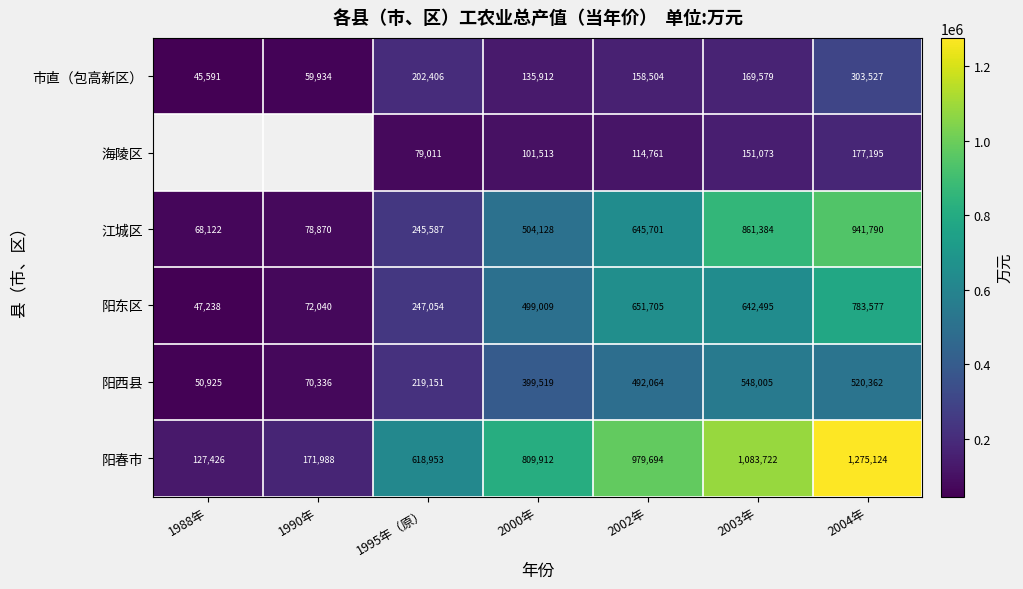

What is the difference between the second highest and minimum values in the 阳西县 series?

469437